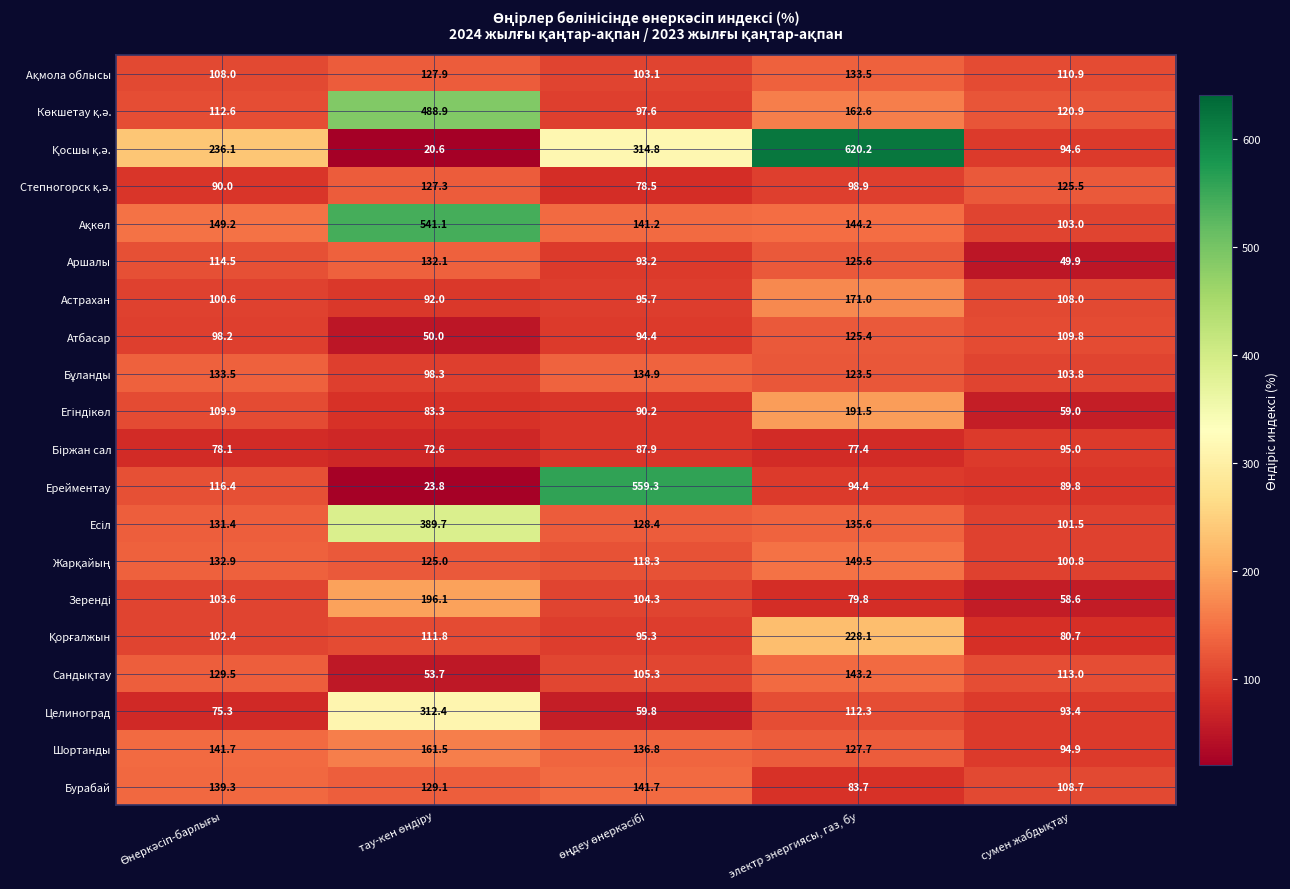

At how many categories does at least one series exceed 199?

4